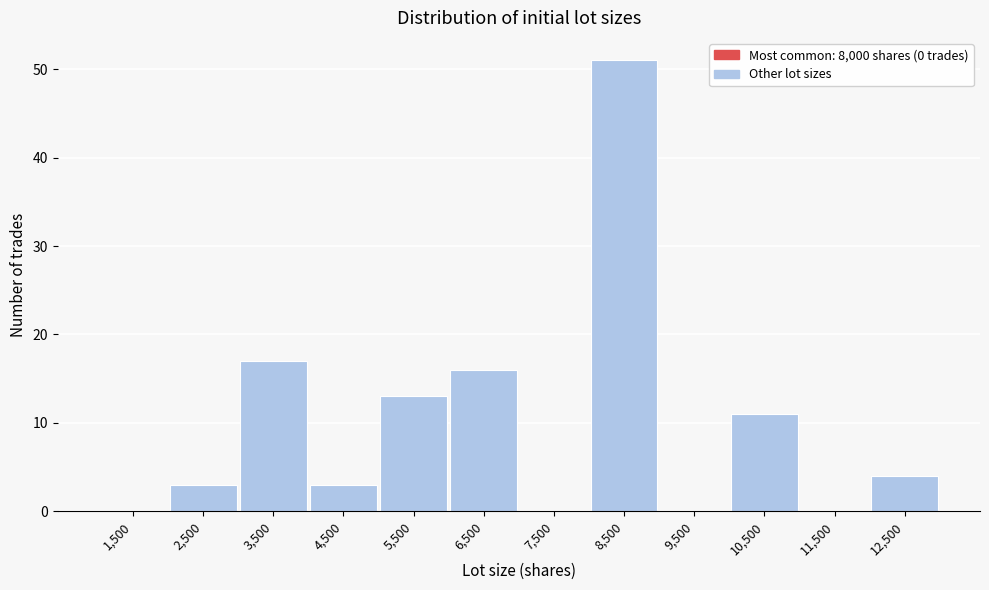

Reading left to right, transcribe this chart: for each bar, give the range it covers on the x-axis and its height. The values are not printed on the chart, so give them approximately, as read against the axis.

1000 to 2000: 0
2000 to 3000: 3
3000 to 4000: 17
4000 to 5000: 3
5000 to 6000: 13
6000 to 7000: 16
7000 to 8000: 0
8000 to 9000: 51
9000 to 10000: 0
10000 to 11000: 11
11000 to 12000: 0
12000 to 13000: 4